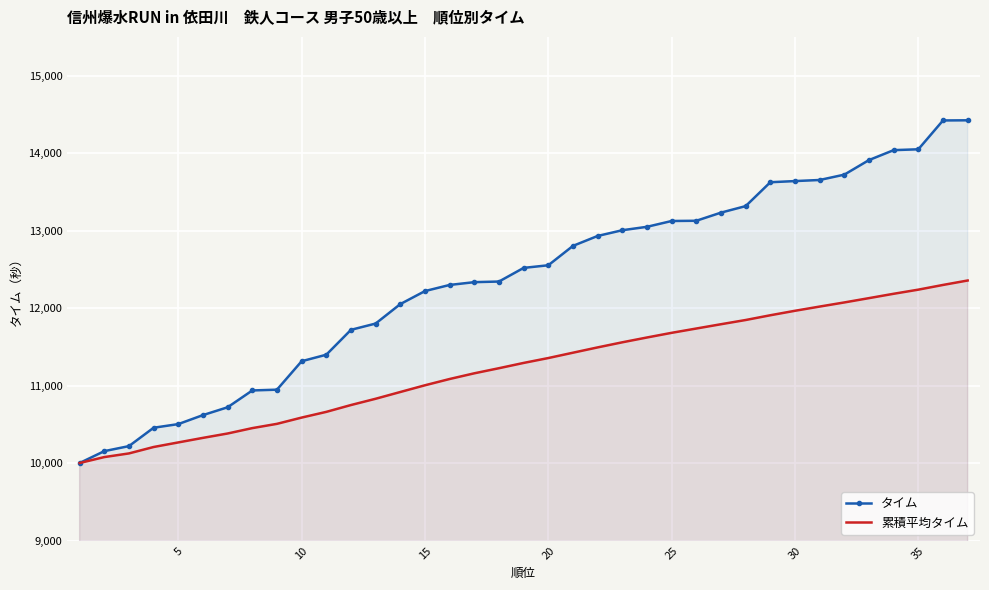

True or false: タイム has more than 2 interior local peaks.

False